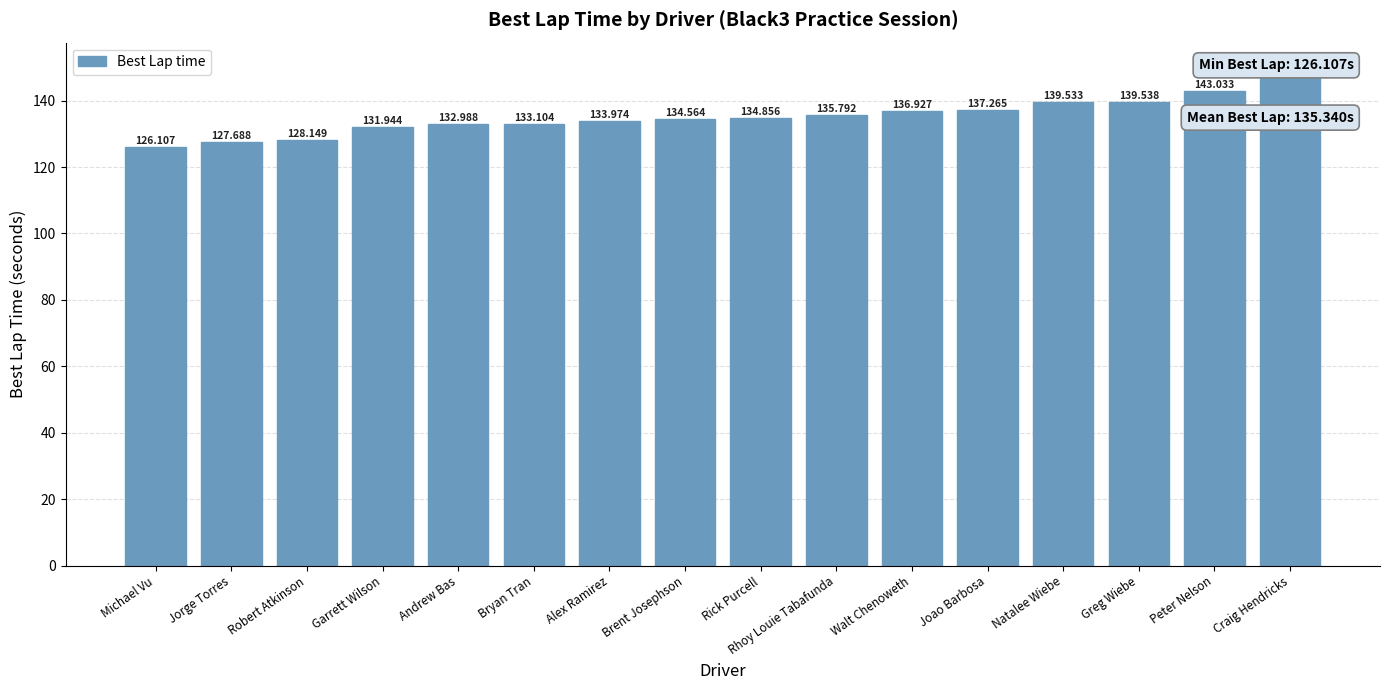

The chart shows a value of 134.9 at Rick Purcell. True or false?

True